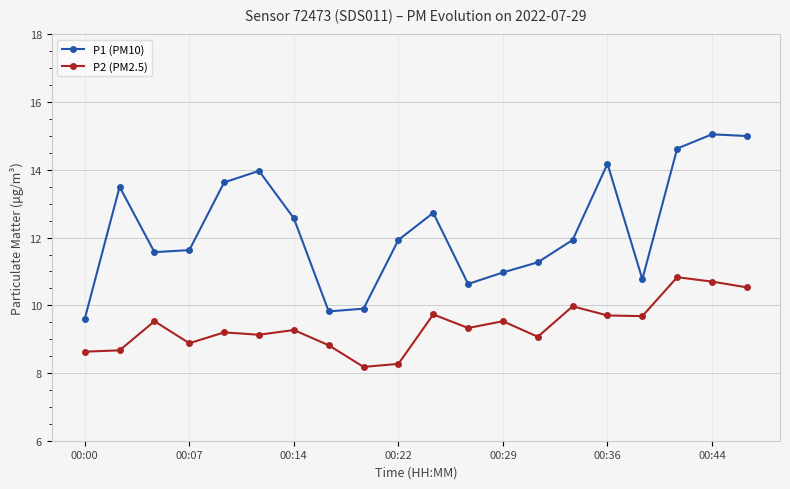

What is the sum of all P2 (PM2.5) values?

187.7